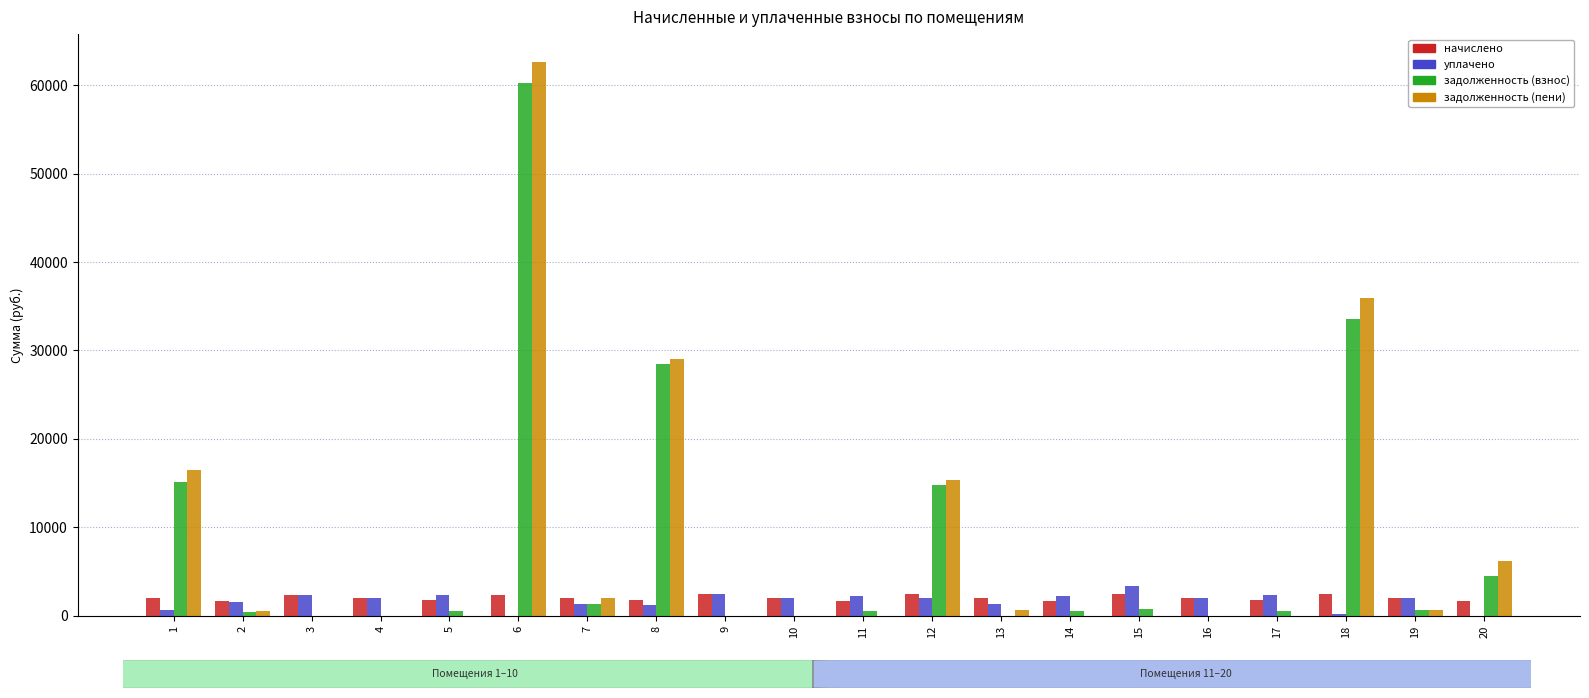

At which category is the sum across all series the highest?

6